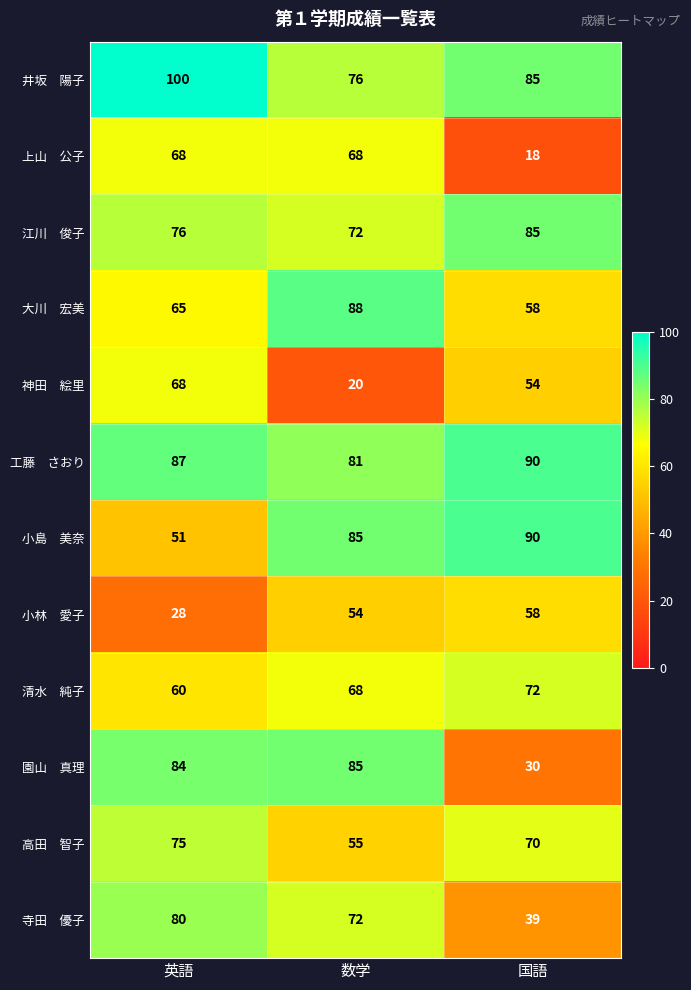

What is the spread (max minus min) of values at 英語?

72